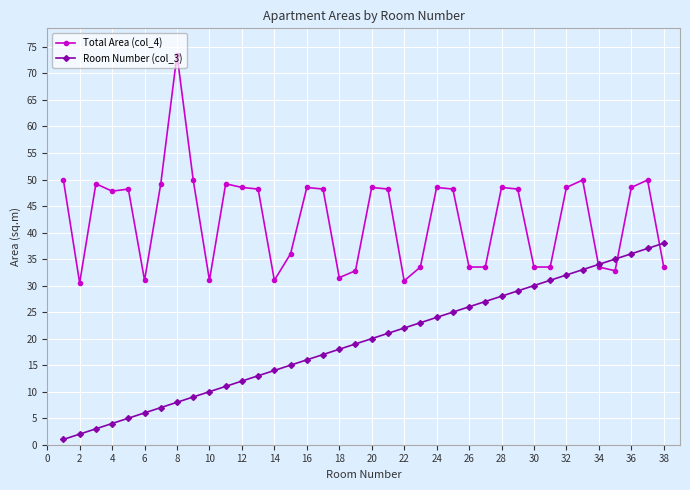

How many data points does each series have?

38